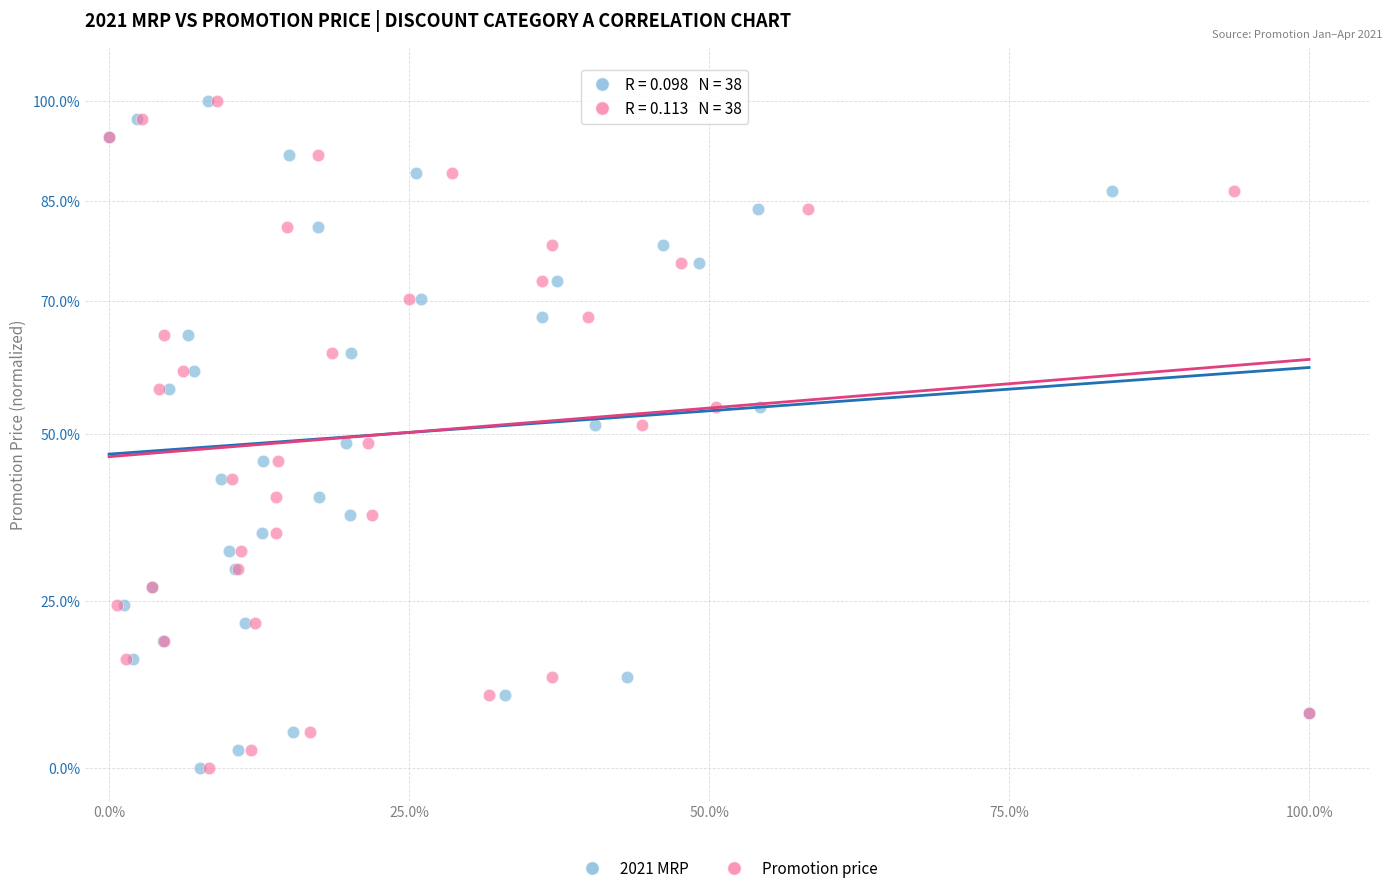

What are all the series names shown in the legend?

2021 MRP, Promotion price